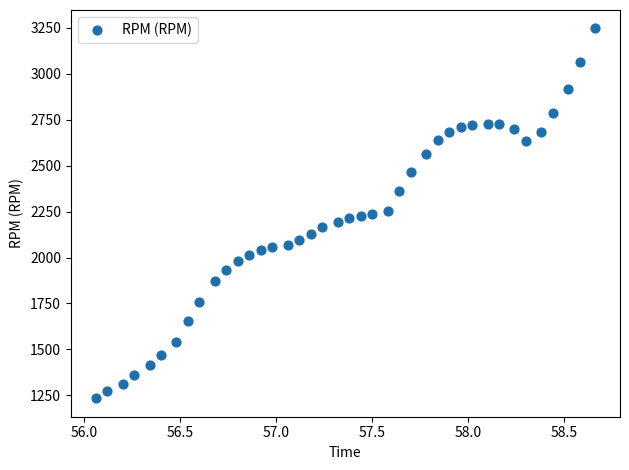

What is the range of Y values (max minus min)?

2010